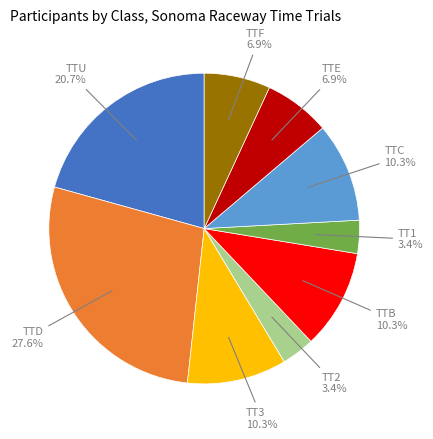

Is there a majority slice in this chart?

No